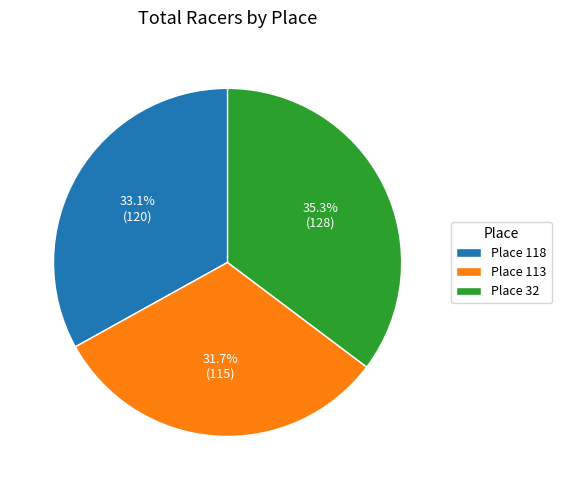

How many segments does this pie chart have?

3